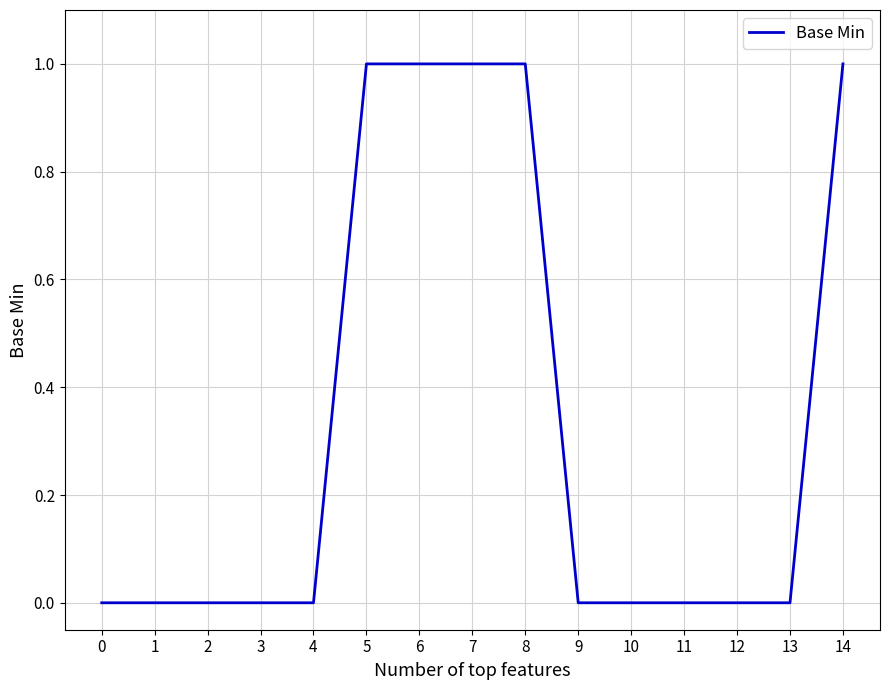

Which has a higher value, 2 or 14?

14